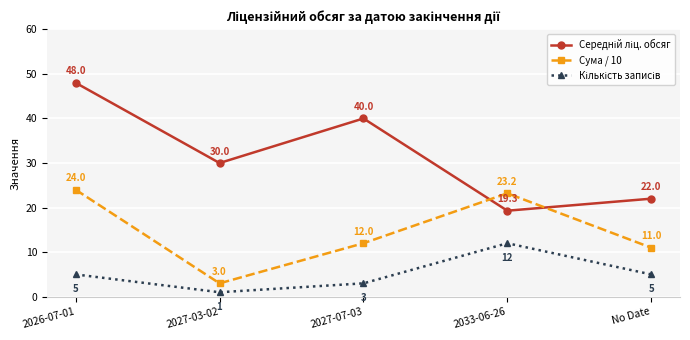

What is the average value of the Сума / 10 series?

14.6